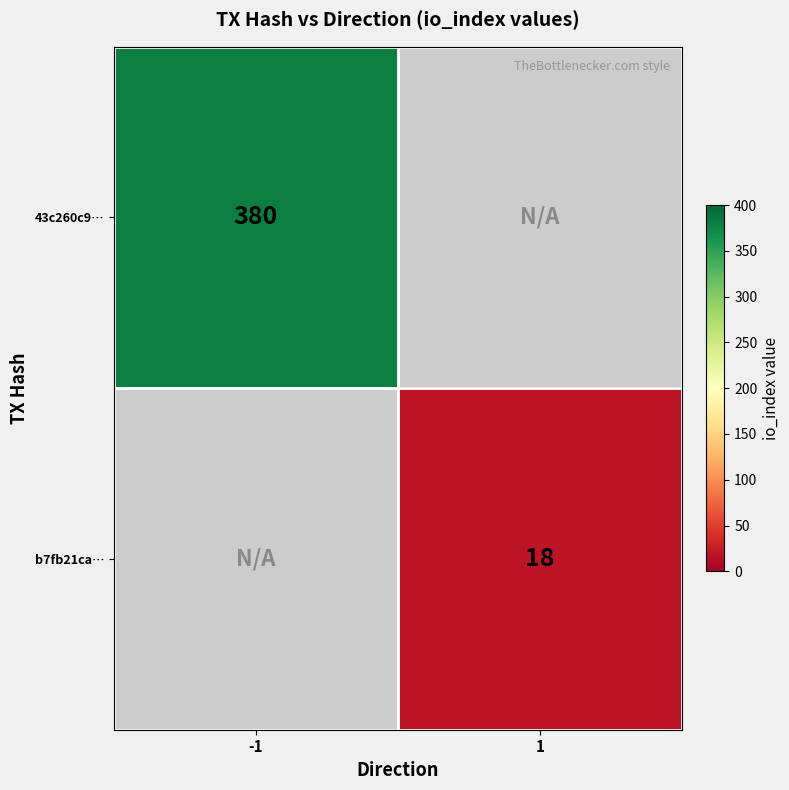

What is the maximum value shown in the chart?

380.0